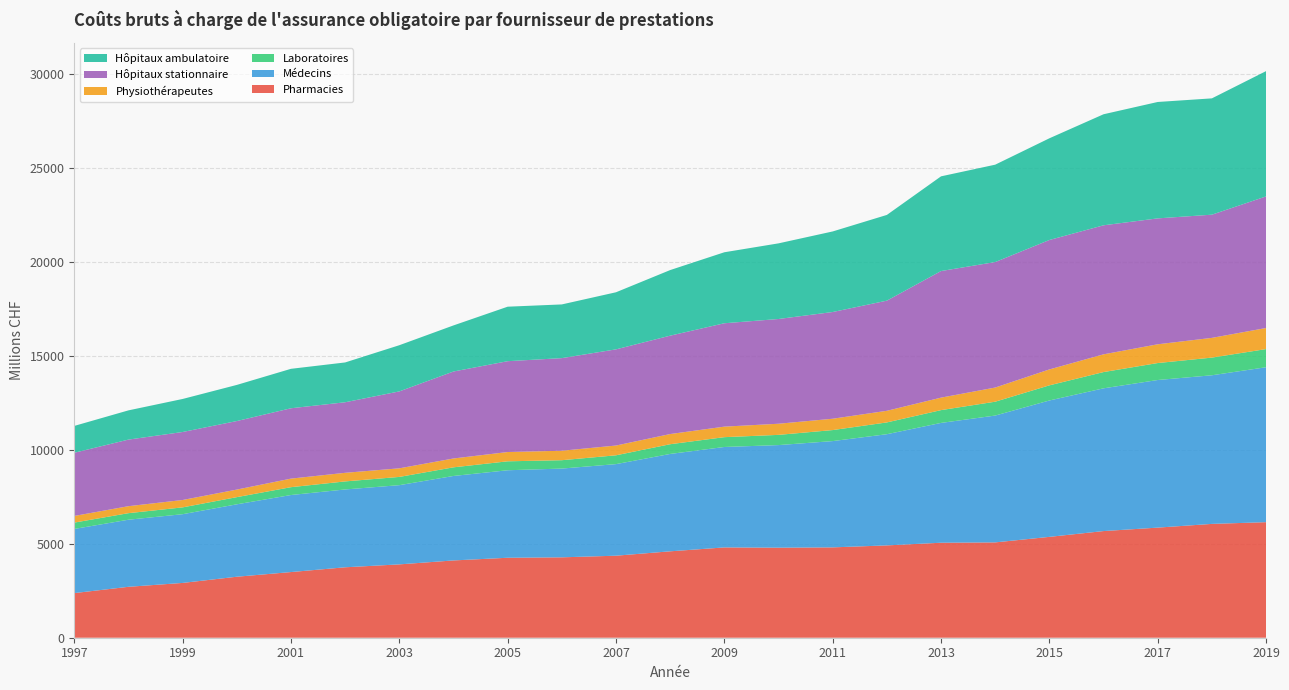

Reading left to right, transcribe all the data shown in this chart.

Pharmacies: 1997=2372.8	1998=2707.3	1999=2913.8	2000=3243.1	2001=3491.6	2002=3745.3	2003=3900.0	2004=4109.5	2005=4252.3	2006=4274.8	2007=4361.6	2008=4594.6	2009=4802.0	2010=4788.5	2011=4804.2	2012=4909.4	2013=5051.1	2014=5069.2	2015=5363.0	2016=5671.3	2017=5854.5	2018=6052.8	2019=6144.4
Médecins: 1997=3411.0	1998=3567.7	1999=3654.6	2000=3850.7	2001=4096.5	2002=4138.5	2003=4212.2	2004=4491.9	2005=4652.7	2006=4720.0	2007=4869.8	2008=5177.8	2009=5340.7	2010=5454.8	2011=5651.3	2012=5912.2	2013=6371.2	2014=6744.2	2015=7251.8	2016=7590.2	2017=7849.3	2018=7902.7	2019=8238.8
Laboratoires: 1997=337.9	1998=348.1	1999=362.6	2000=381.6	2001=416.8	2002=427.8	2003=438.5	2004=459.1	2005=475.4	2006=444.6	2007=468.7	2008=516.7	2009=522.1	2010=543.4	2011=586.0	2012=626.8	2013=680.3	2014=737.0	2015=804.9	2016=864.8	2017=902.0	2018=939.7	2019=964.7
Physiothérapeutes: 1997=353.9	1998=371.8	1999=393.0	2000=402.5	2001=455.6	2002=457.6	2003=457.4	2004=471.2	2005=493.3	2006=504.0	2007=519.5	2008=541.6	2009=559.7	2010=592.0	2011=603.5	2012=618.5	2013=664.2	2014=752.6	2015=846.7	2016=943.1	2017=997.9	2018=1049.5	2019=1121.3
Hôpitaux stationnaire: 1997=3359.9	1998=3540.1	1999=3615.4	2000=3643.4	2001=3740.8	2002=3751.3	2003=4089.9	2004=4624.5	2005=4830.7	2006=4923.7	2007=5114.2	2008=5231.3	2009=5497.0	2010=5569.2	2011=5674.3	2012=5856.4	2013=6730.9	2014=6673.1	2015=6882.4	2016=6860.7	2017=6694.6	2018=6550.3	2019=6997.1
Hôpitaux ambulatoire: 1997=1427.0	1998=1554.3	1999=1756.2	2000=1921.1	2001=2097.2	2002=2117.0	2003=2455.9	2004=2450.4	2005=2897.6	2006=2855.9	2007=3035.4	2008=3487.6	2009=3775.0	2010=4021.9	2011=4283.9	2012=4558.4	2013=5035.9	2014=5177.8	2015=5407.7	2016=5904.7	2017=6189.6	2018=6185.1	2019=6663.1